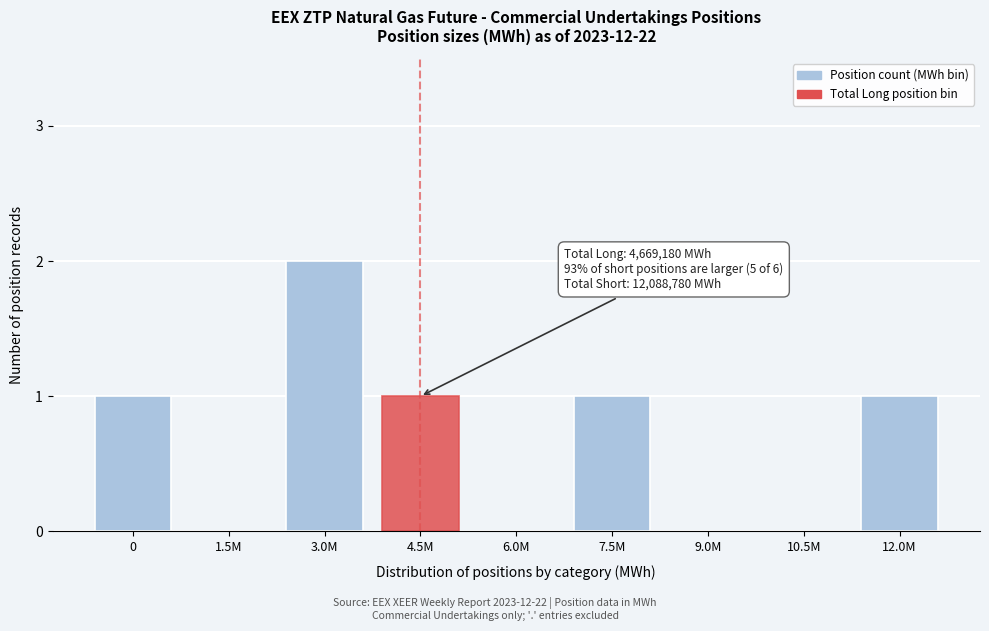

Reading left to right, extract all data points from this chart.

0=1	1.5M=0	3.0M=2	4.5M=1	6.0M=0	7.5M=1	9.0M=0	10.5M=0	12.0M=1